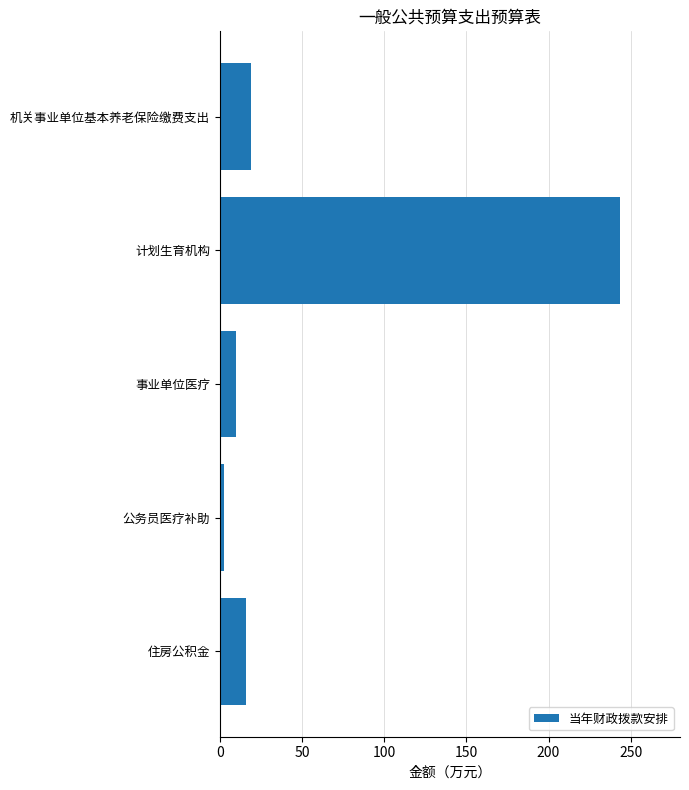

What is the difference between the maximum and second lowest values?

233.4